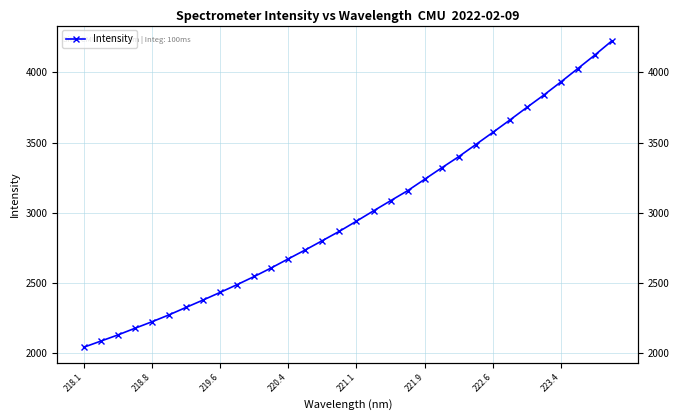

Does the chart display data point markers on the line(s)?

Yes